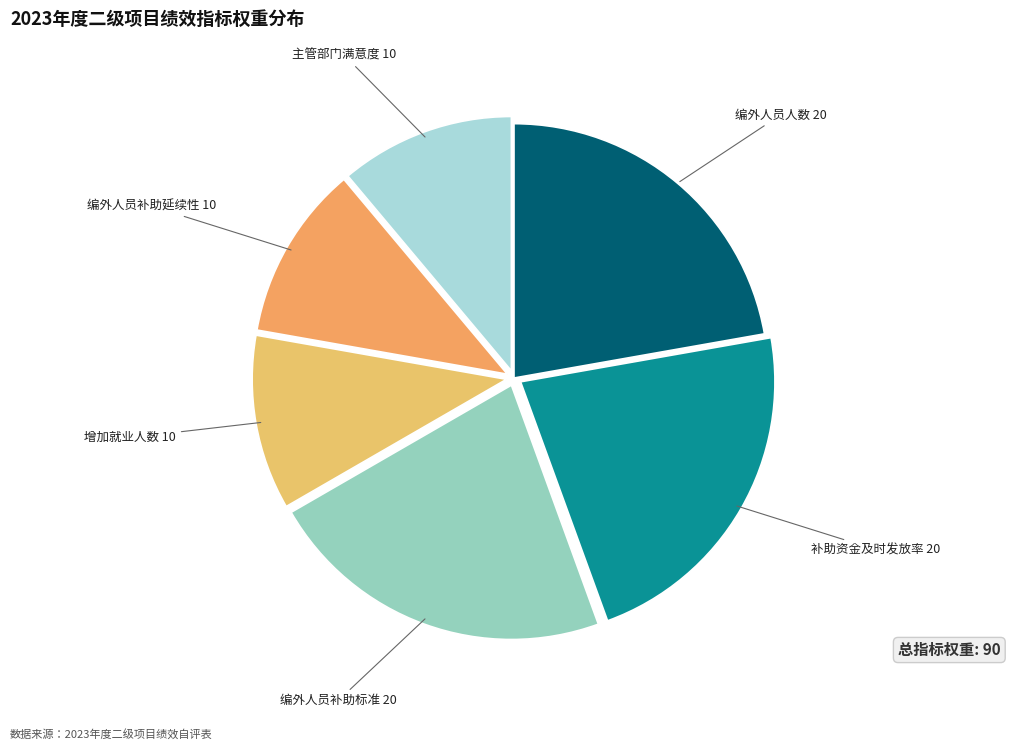

How many segments does this pie chart have?

6